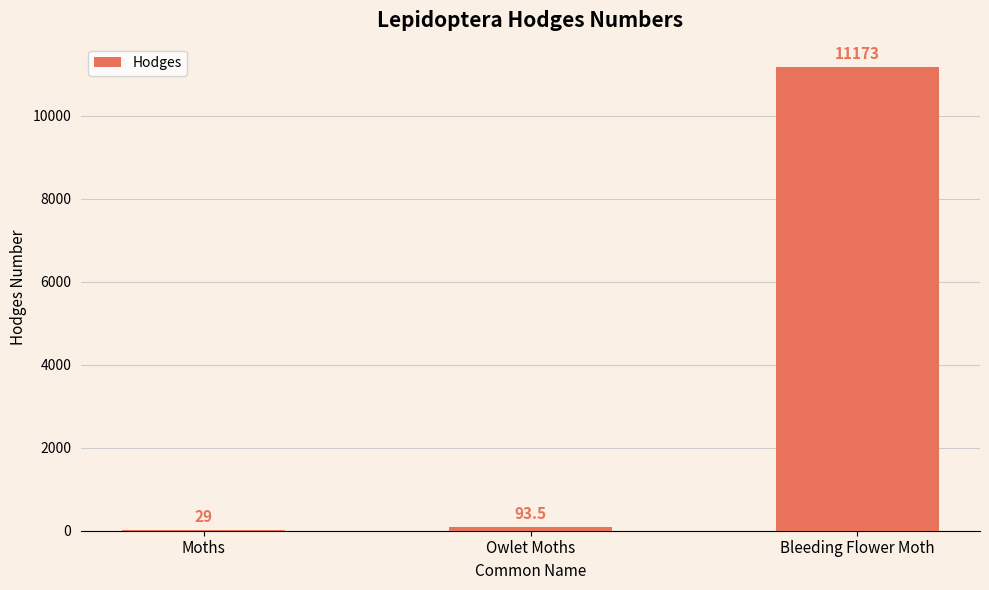

What is the ratio of the value at Bleeding Flower Moth to the value at Owlet Moths?

119.5